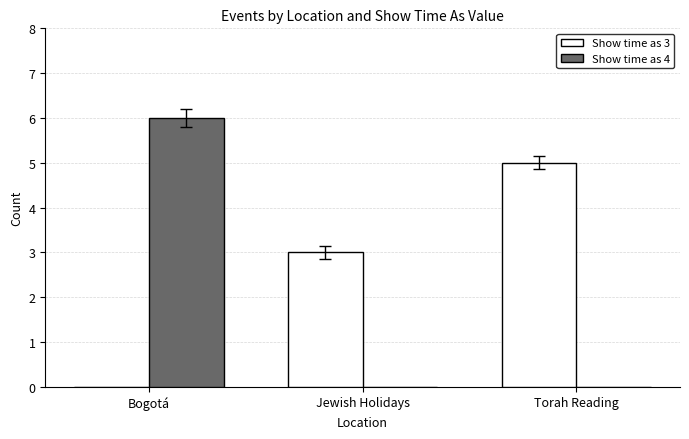

Between Jewish Holidays and Torah Reading, which series saw the biggest shift?

Show time as 3